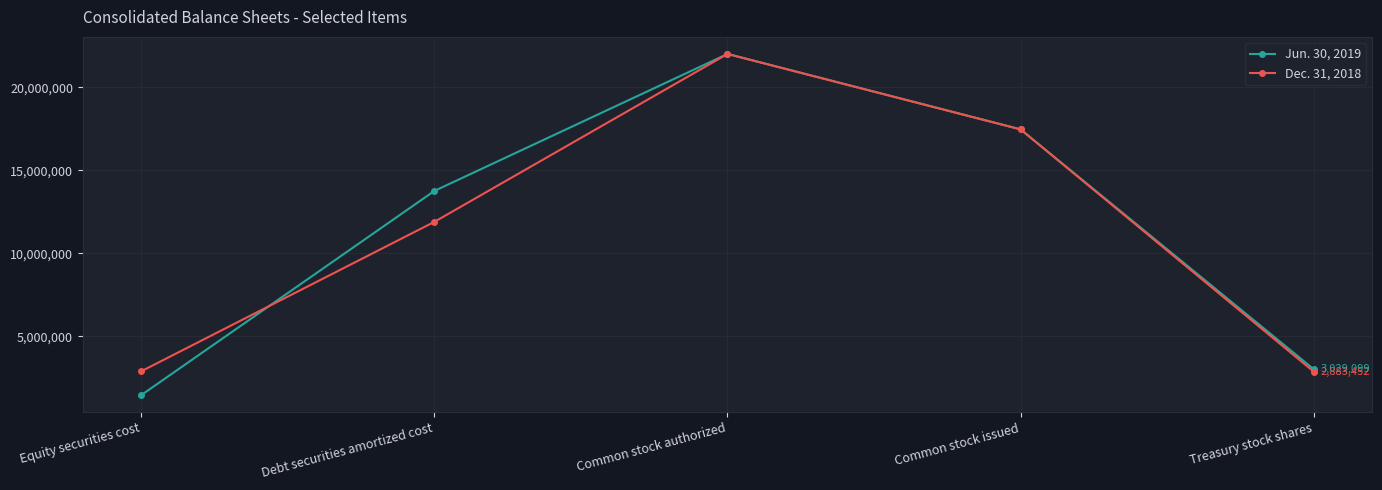

In Jun. 30, 2019, how many points are higher than both neighbors (excluding endpoints)?

1